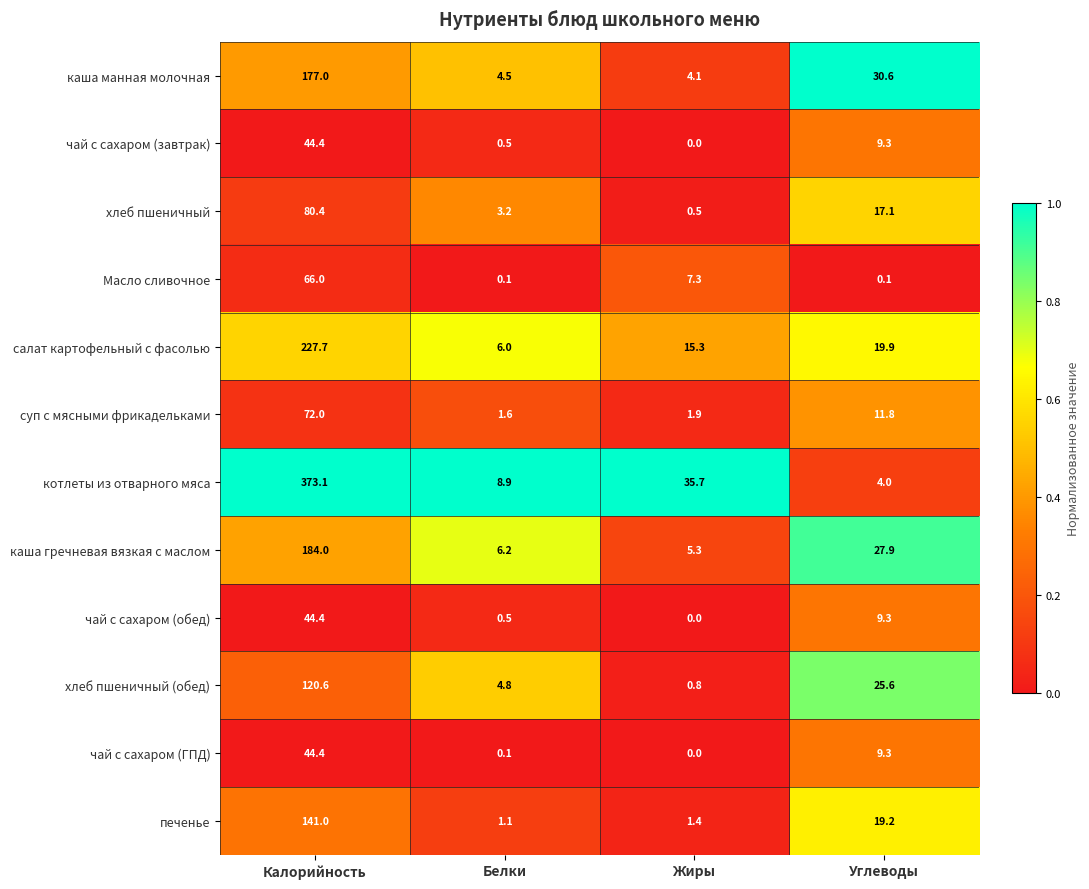

What is the difference between the maximum and minimum values in the каша гречневая вязкая с маслом series?

178.7